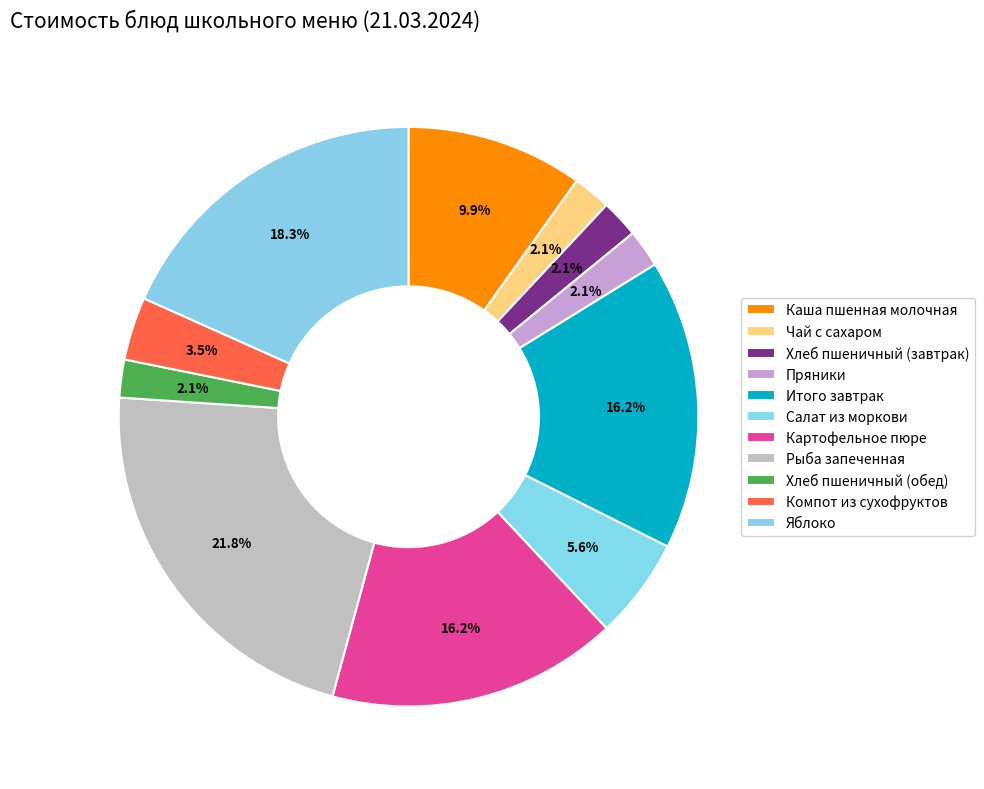

Is there any slice that represents more than half of the pie?

No